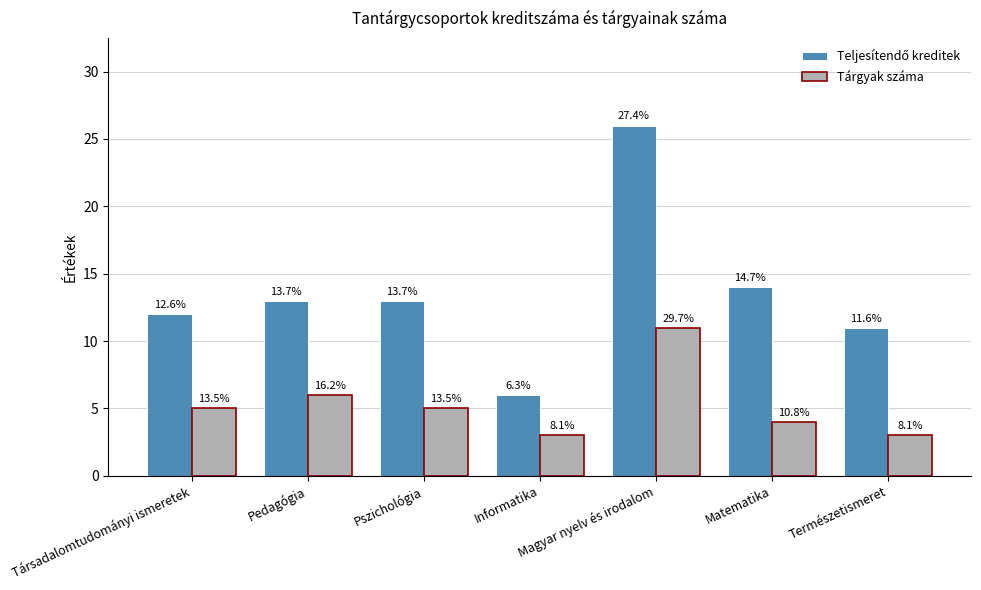

What is the sum of the Teljesítendő kreditek values at Matematika and Informatika?

20